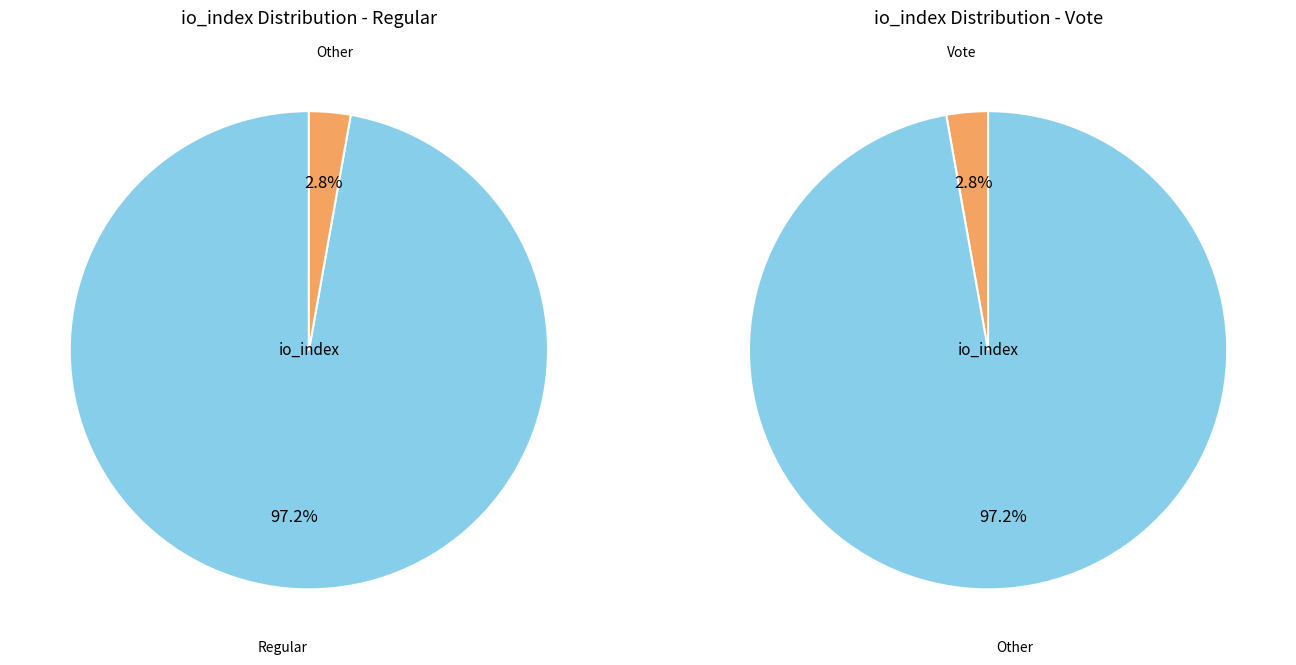

Does any single category account for the majority?

Yes